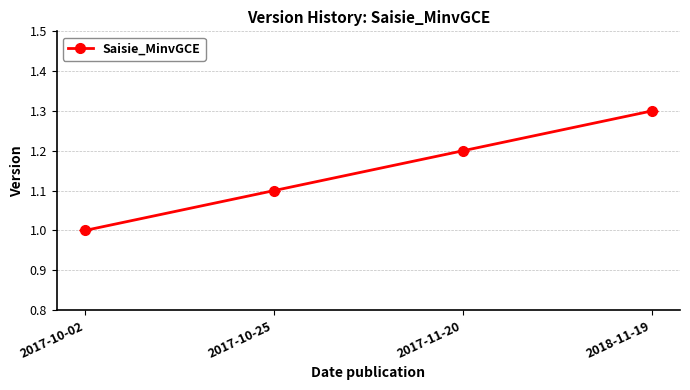

Does the chart have visible grid lines?

Yes